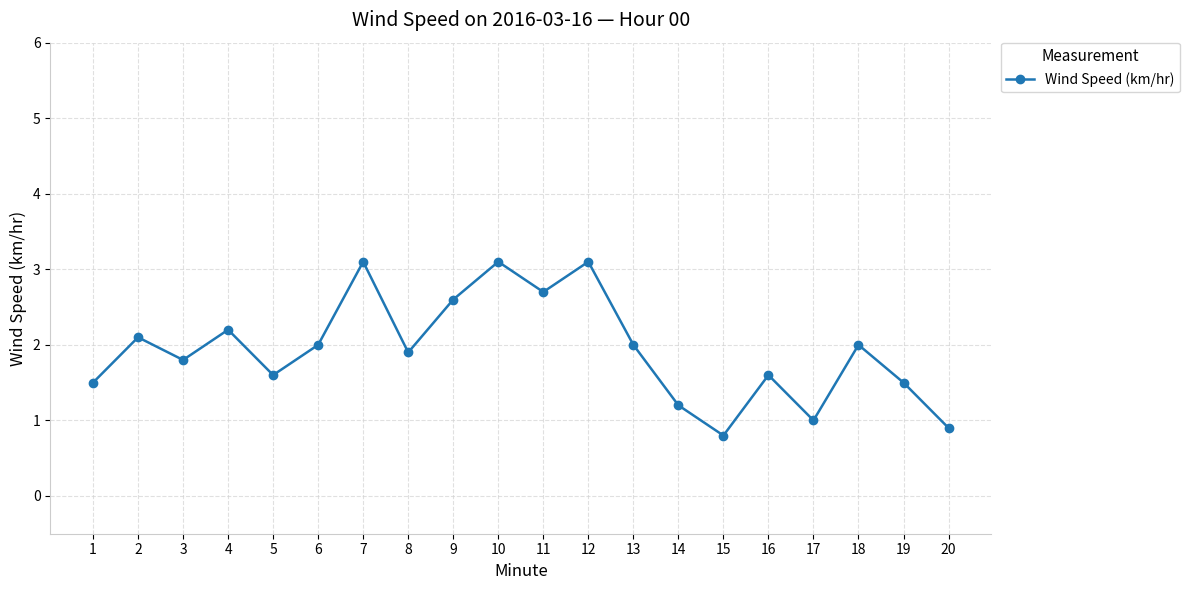

What is the ratio of the value at 7 to the value at 8?

1.6